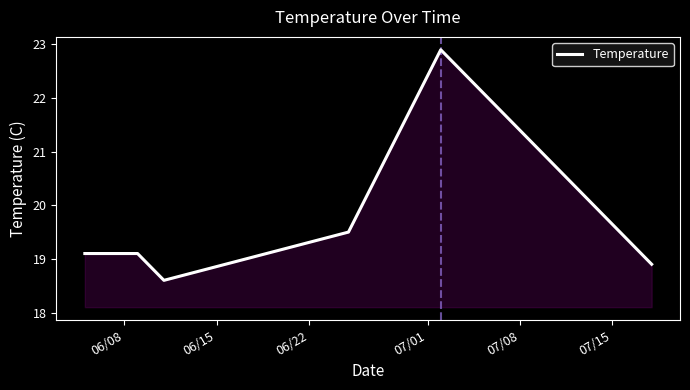

What is the sum of all values?

118.1